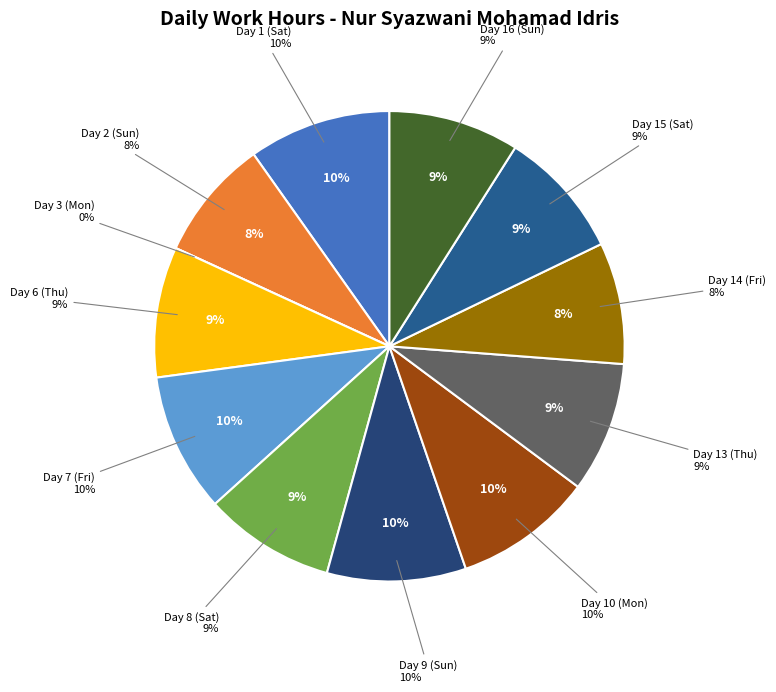

Is it true that Day 2 (Sun) is 8% of the pie?

True